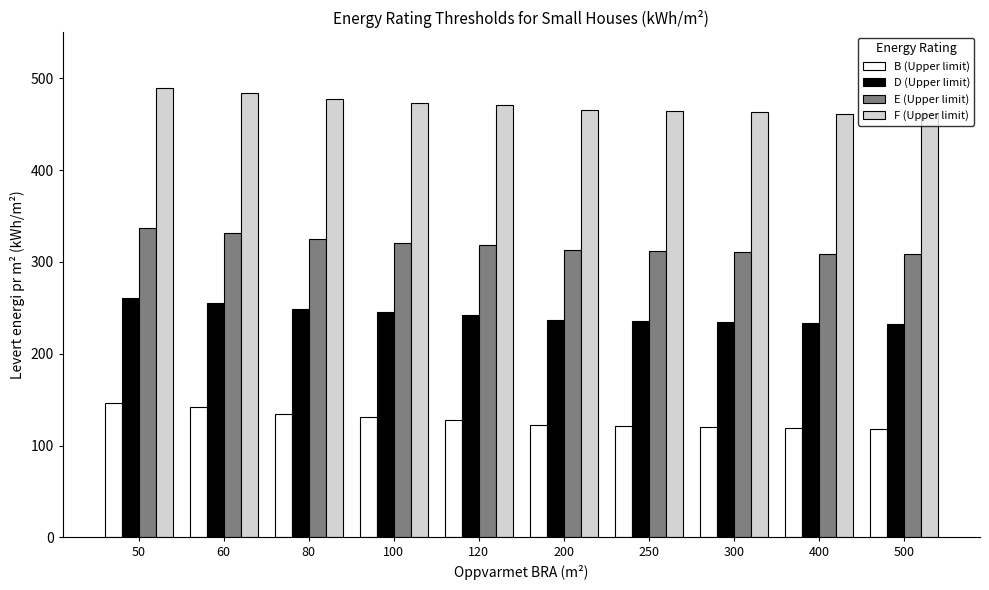

What is the difference between the highest and lowest values at 300?

342.6